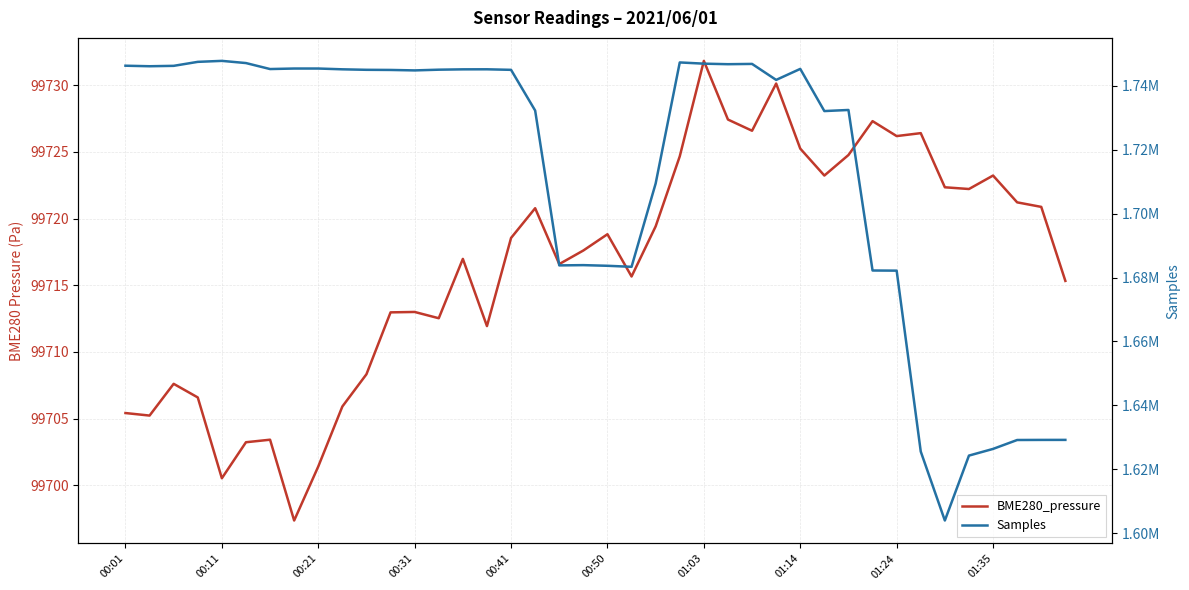

What is the value of the BME280_pressure point at the 13th from the left?

99713.0